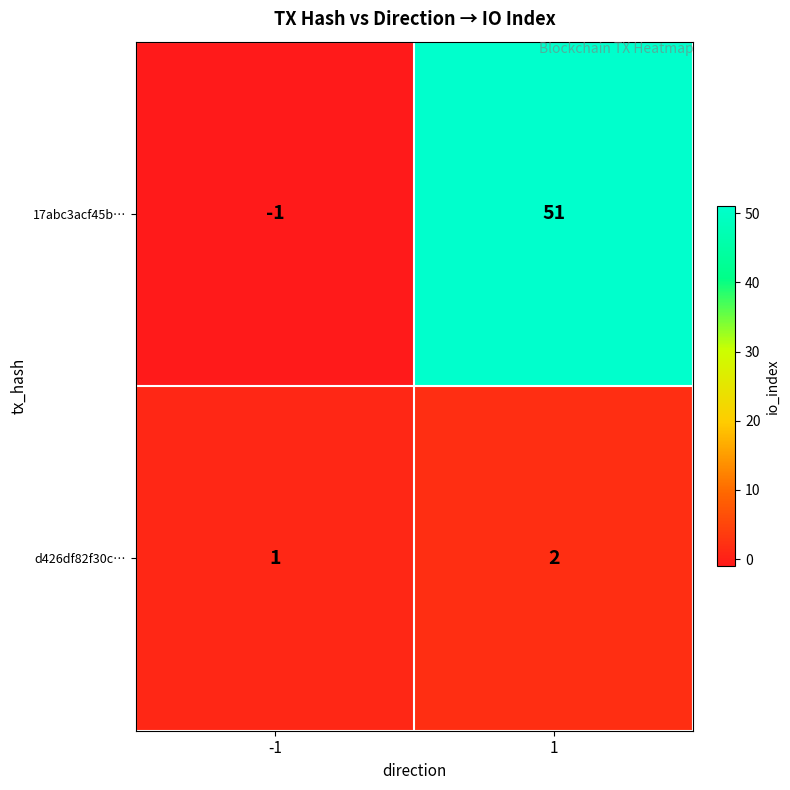

What is the sum of the 17abc3acf45b… values at 1 and -1?

50